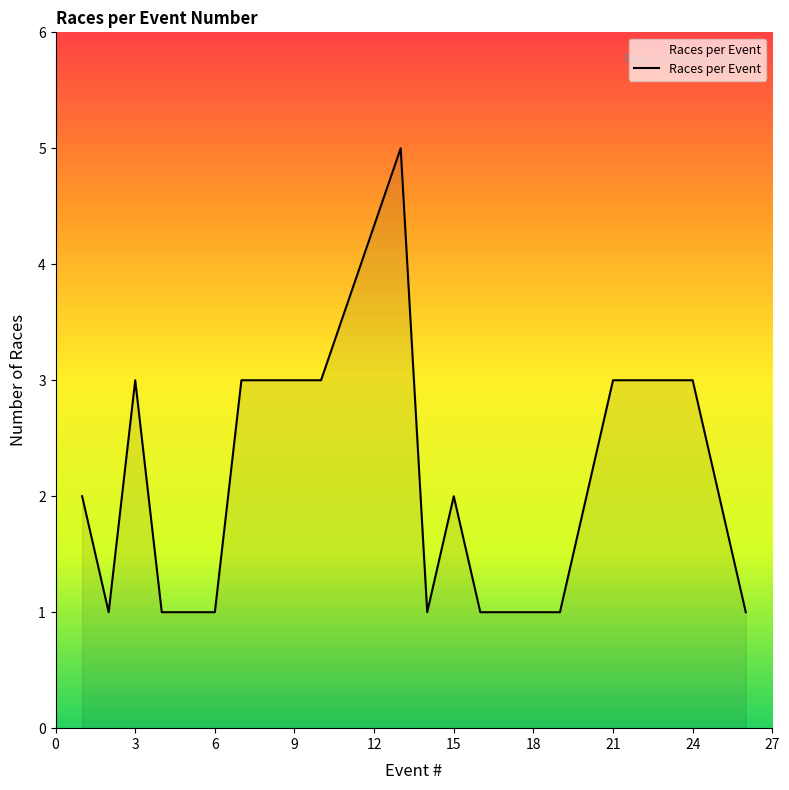

Count the values in the range 1 to 3.

19